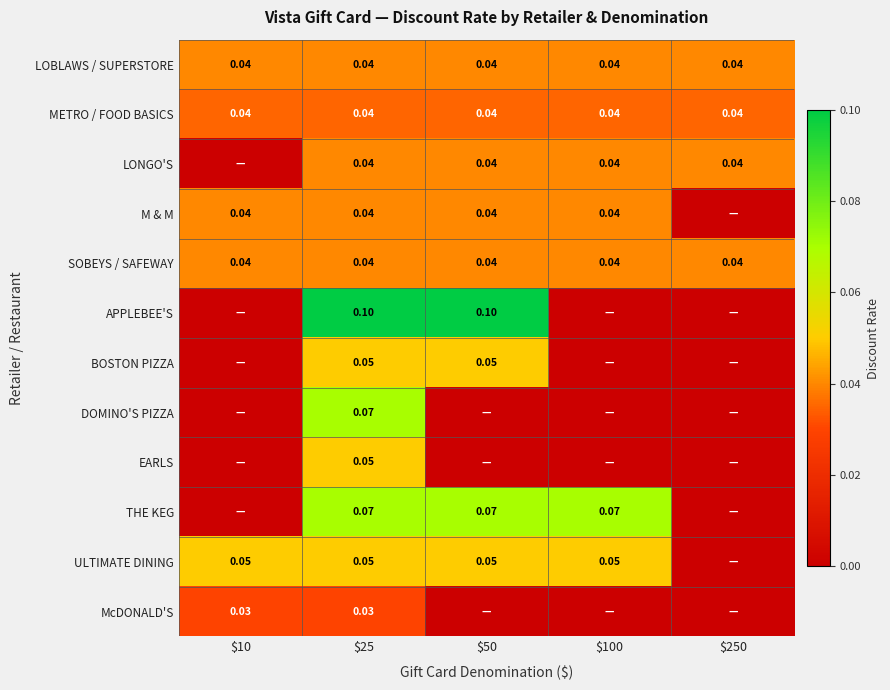

Which series has the largest range (max minus min)?

APPLEBEE'S